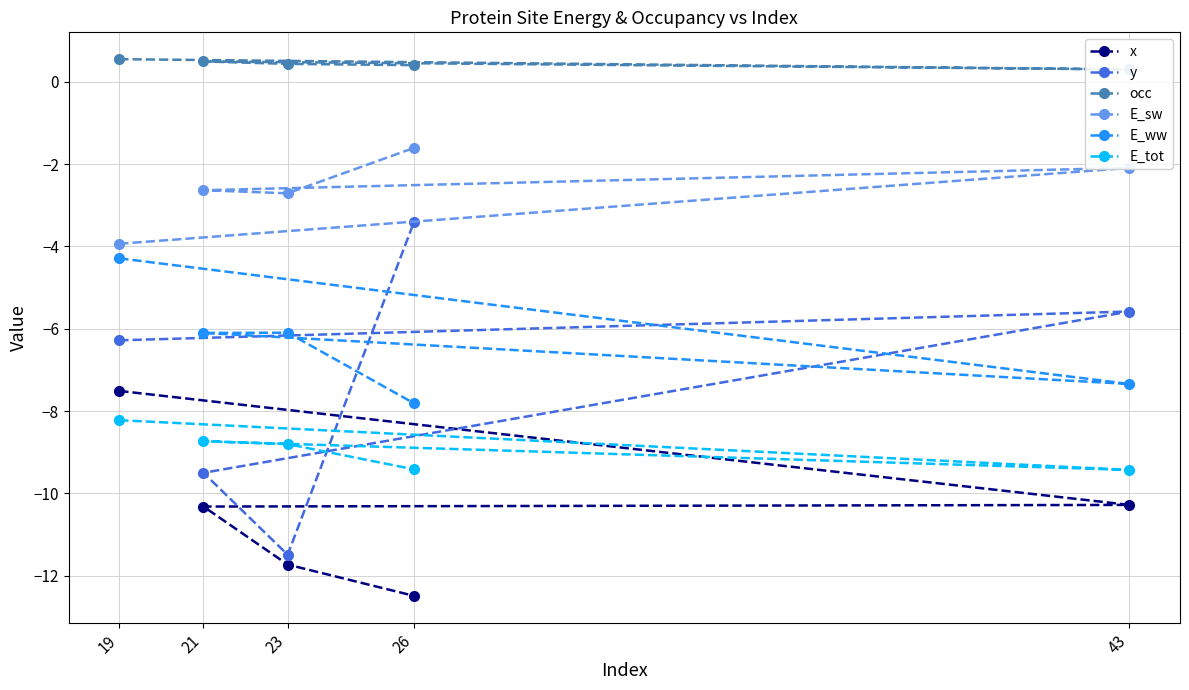

Which category has the highest value across all series?

19